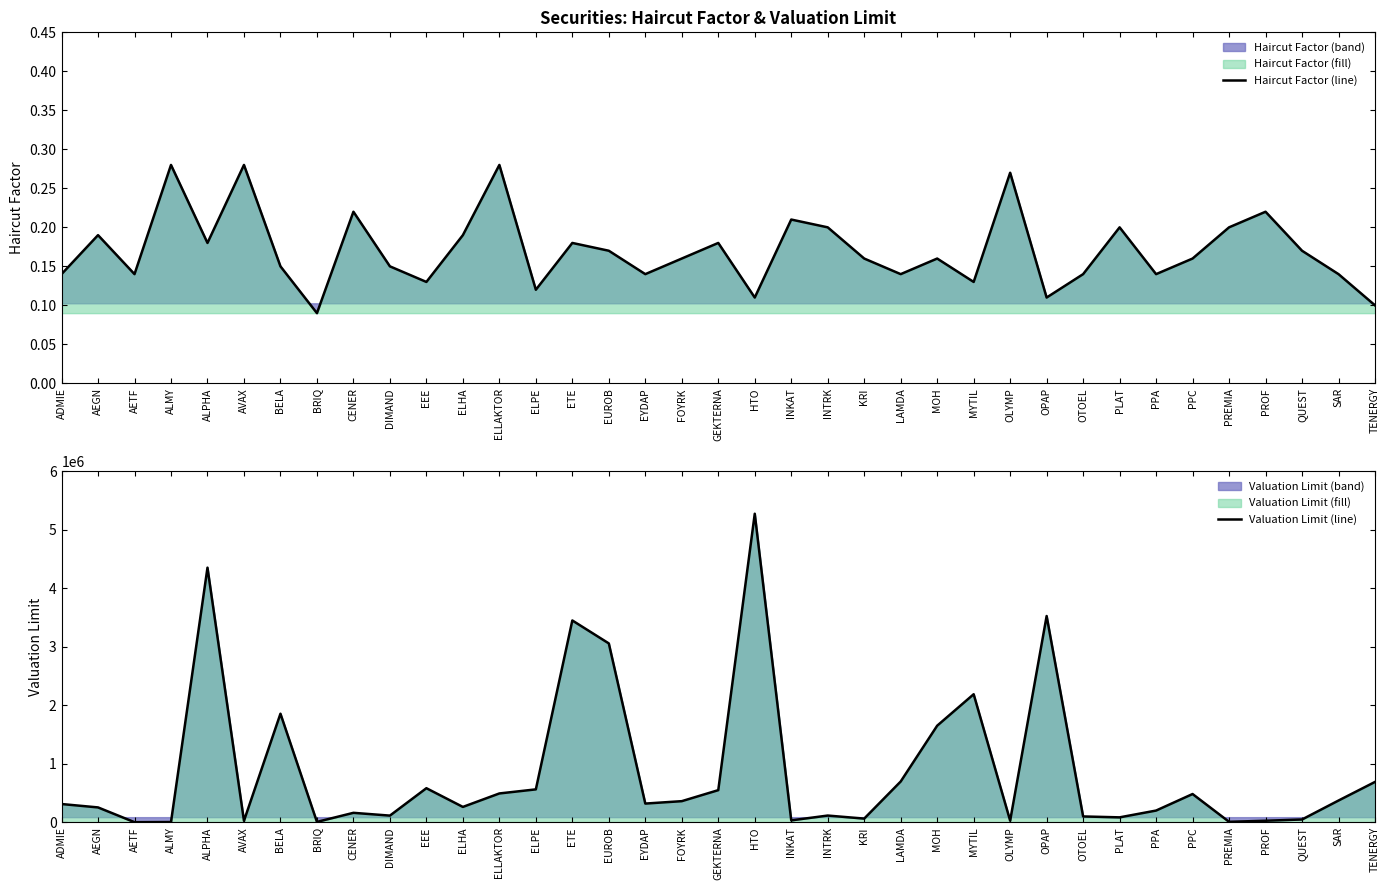

What is the average value of the Haircut Factor (line) series?

0.2